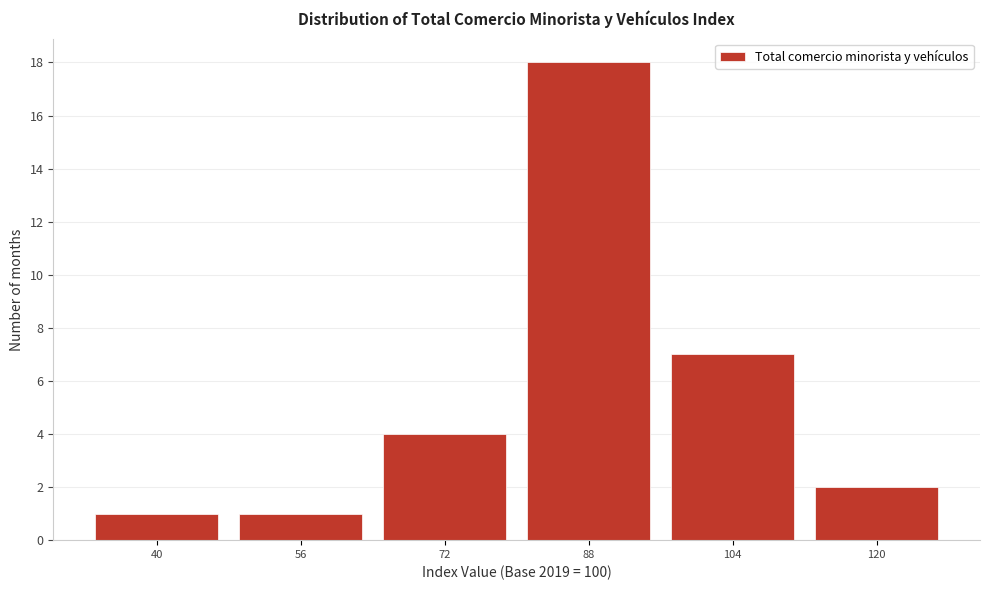

Reading left to right, transcribe all the data shown in this chart.

40=1	56=1	72=4	88=18	104=7	120=2